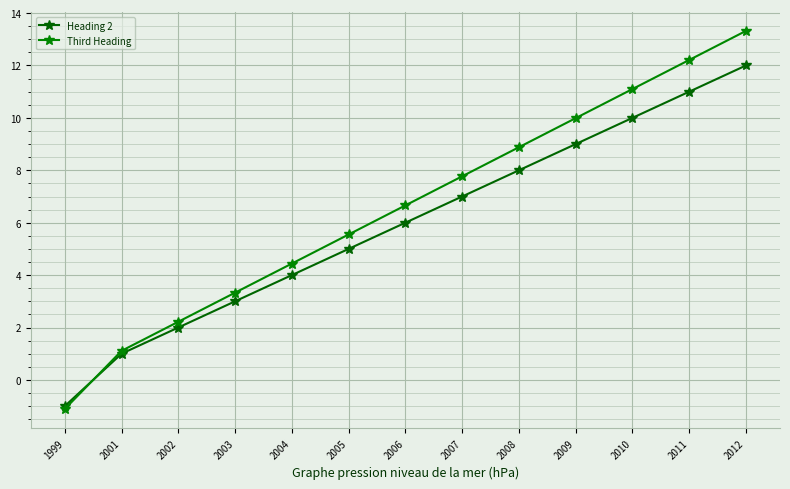

Rank the series by their average value, from highest to lowest.

Third Heading, Heading 2